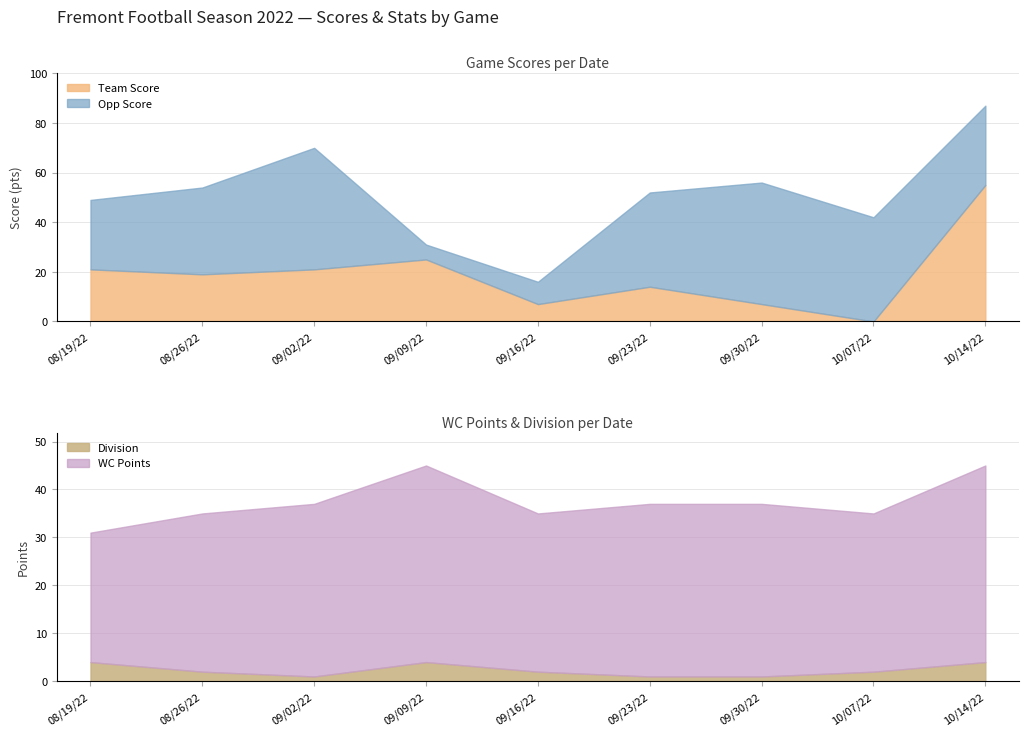

True or false: Division and WC Points intersect in this chart.

False